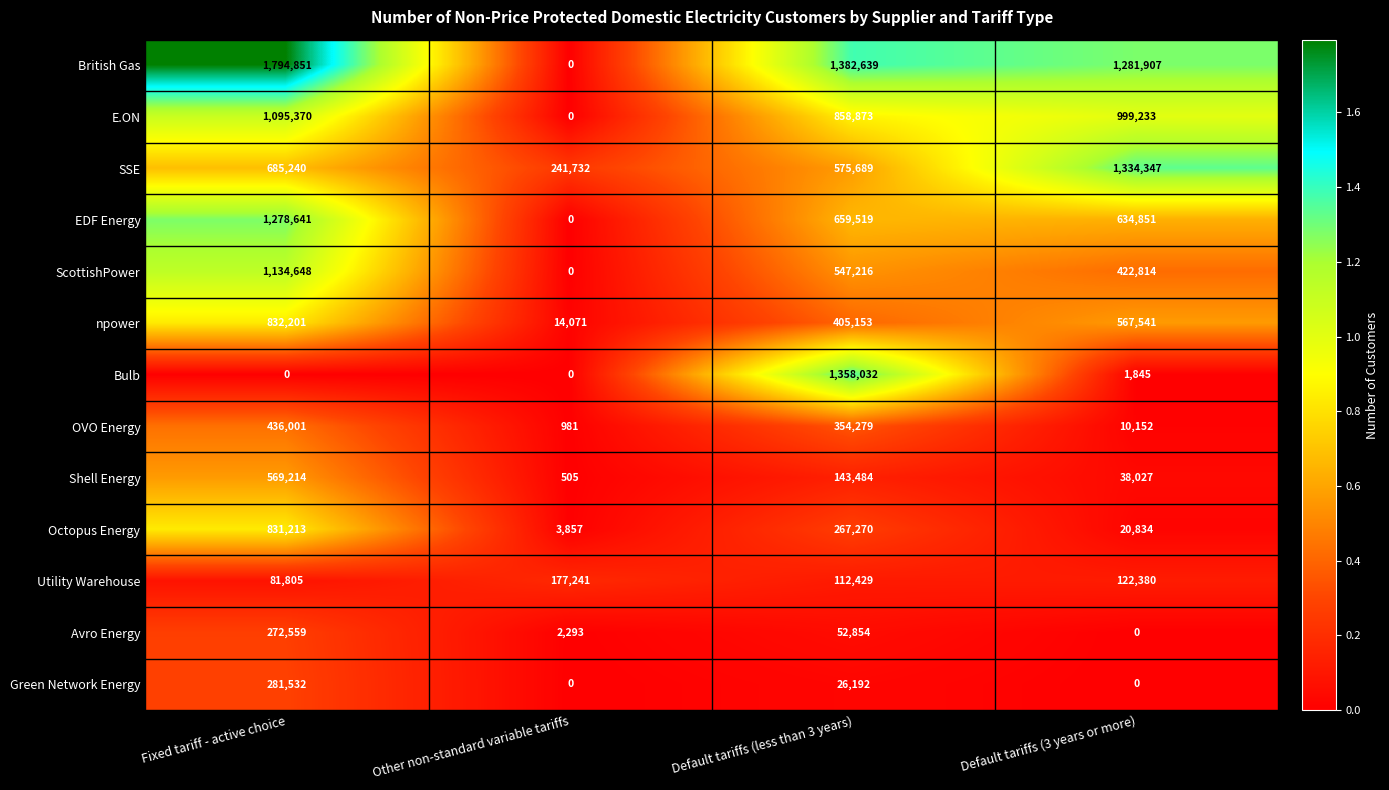

At which category is the sum across all series the highest?

Fixed tariff - active choice